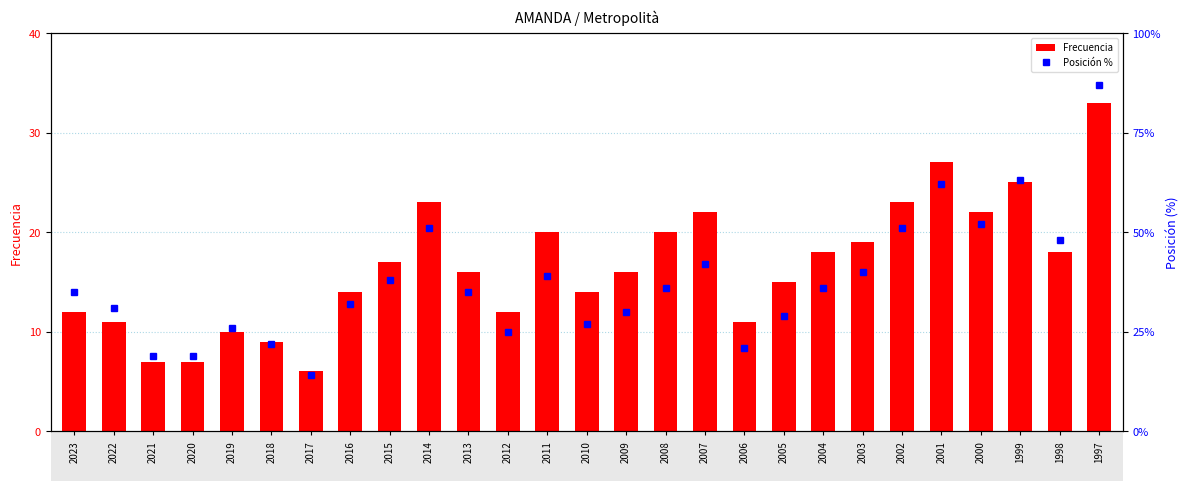

Reading left to right, extract all data points from this chart.

Frecuencia: 12.0	11.0	7.0	7.0	10.0	9.0	6.0	14.0	17.0	23.0	16.0	12.0	20.0	14.0	16.0	20.0	22.0	11.0	15.0	18.0	19.0	23.0	27.0	22.0	25.0	18.0	33.0
Posición %: 0.3	0.3	0.2	0.2	0.3	0.2	0.1	0.3	0.4	0.5	0.3	0.2	0.4	0.3	0.3	0.4	0.4	0.2	0.3	0.4	0.4	0.5	0.6	0.5	0.6	0.5	0.9